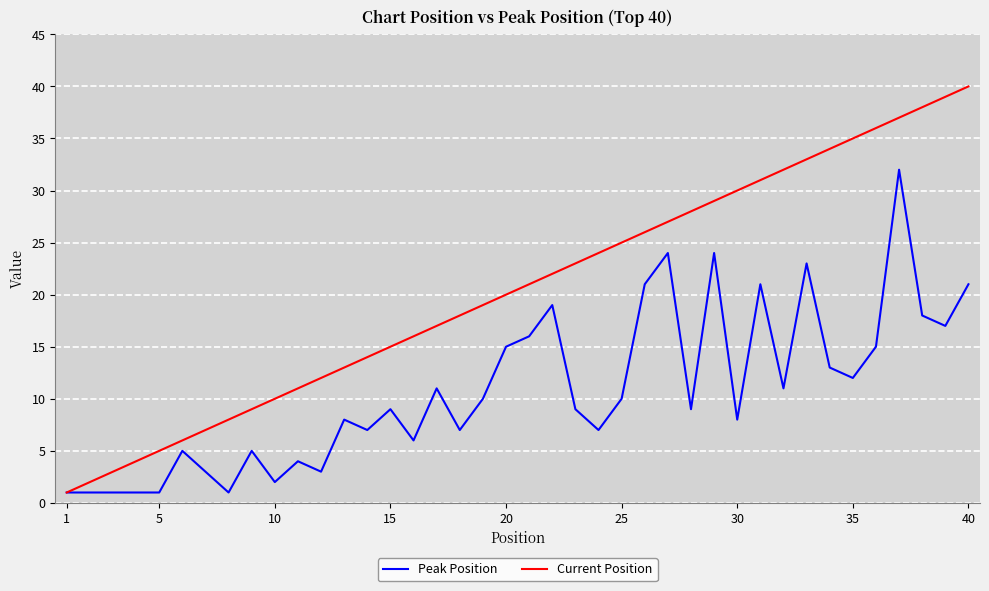

What is the difference between the maximum and minimum values in the Peak Position series?

31